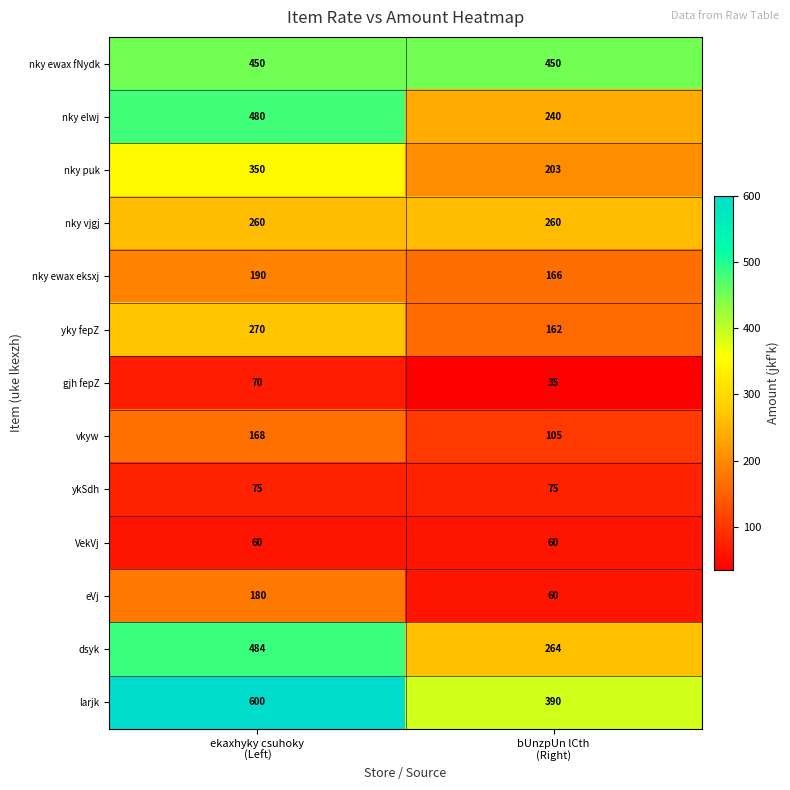

What is the greatest value displayed?

600